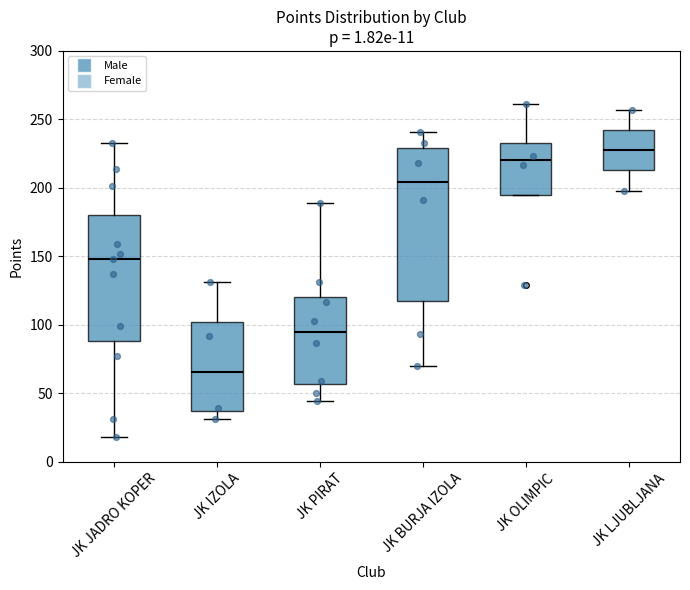

Comparing the boxes themselves (not the whiskers), which one is the tallest?

JK BURJA IZOLA